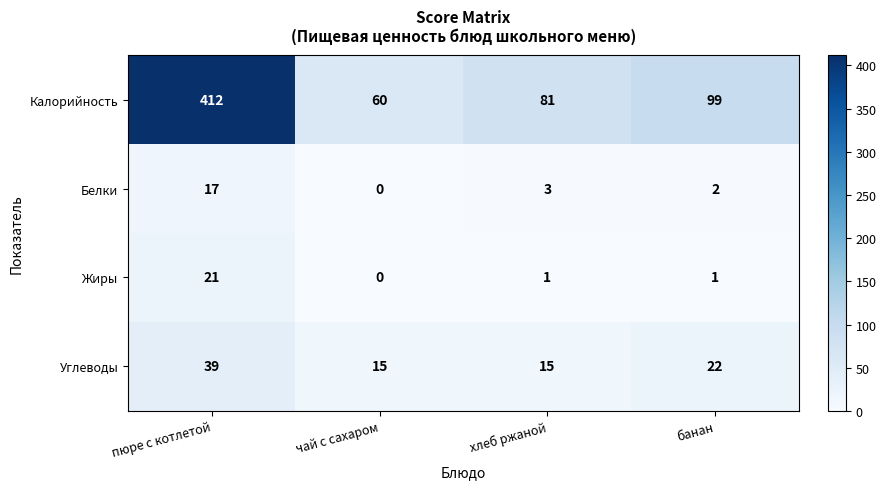

How many values in the Белки series are below 3?

2